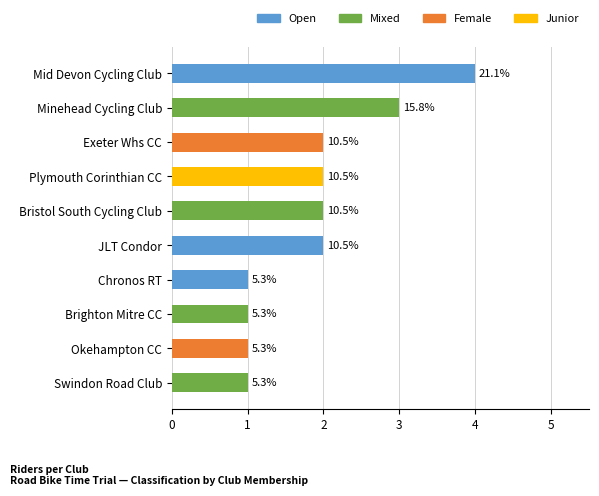

Does the chart contain any negative values?

No